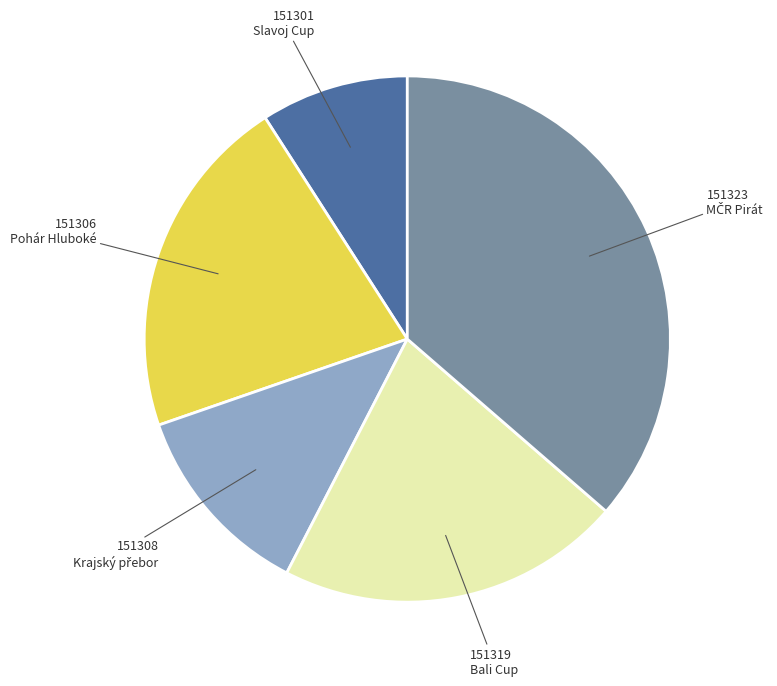

Does any single category account for the majority?

No